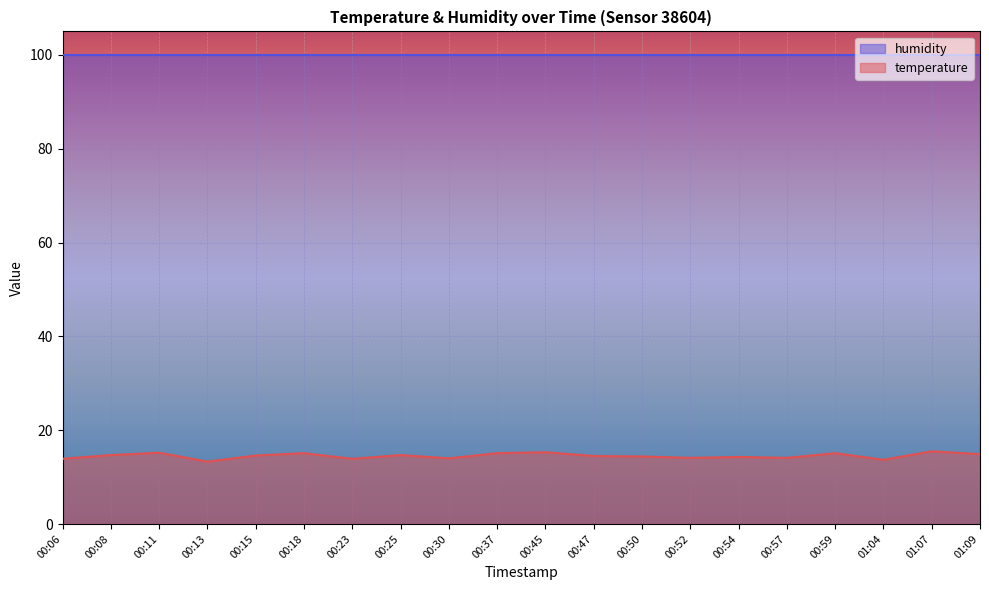

Count the number of categories in the chart.

20